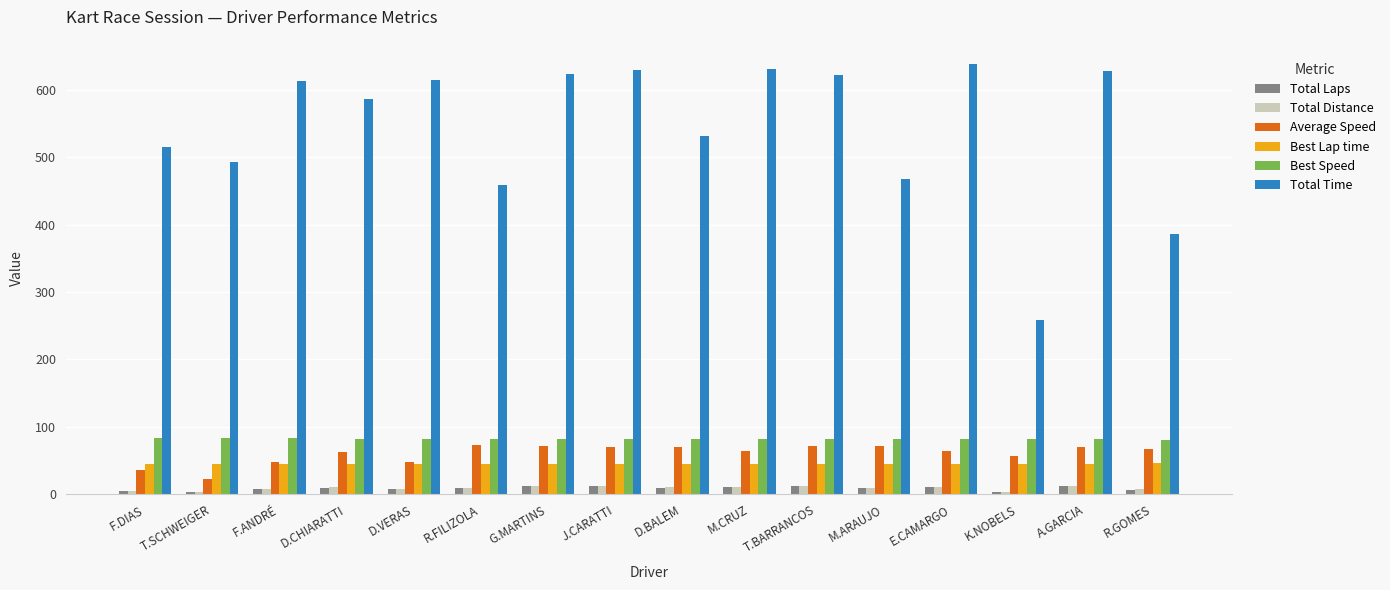

Are the bars horizontal?

No